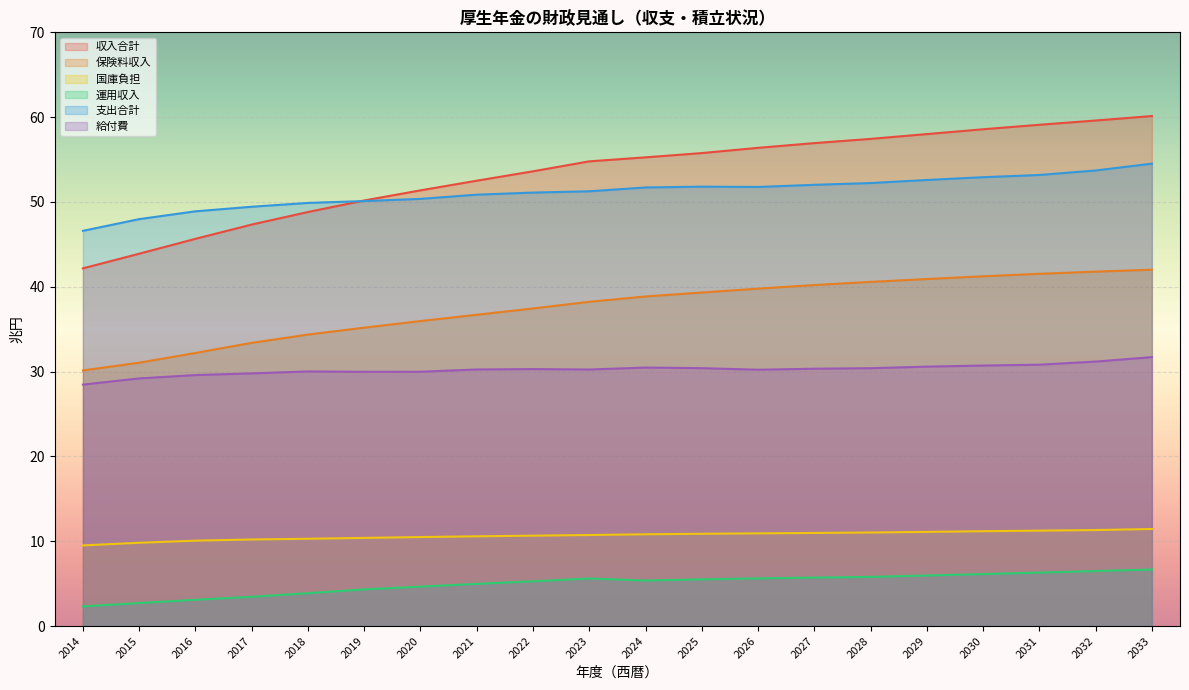

Does the chart display data point markers on the line(s)?

No